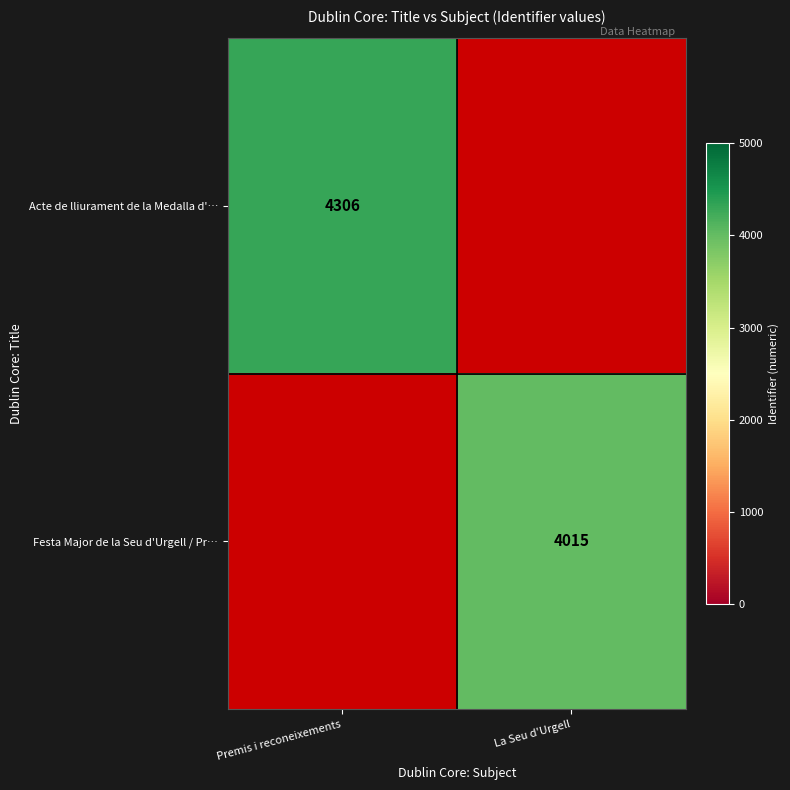

The Acte de lliurament de la Medalla d'… series shows 4306 at Premis i reconeixements. True or false?

True